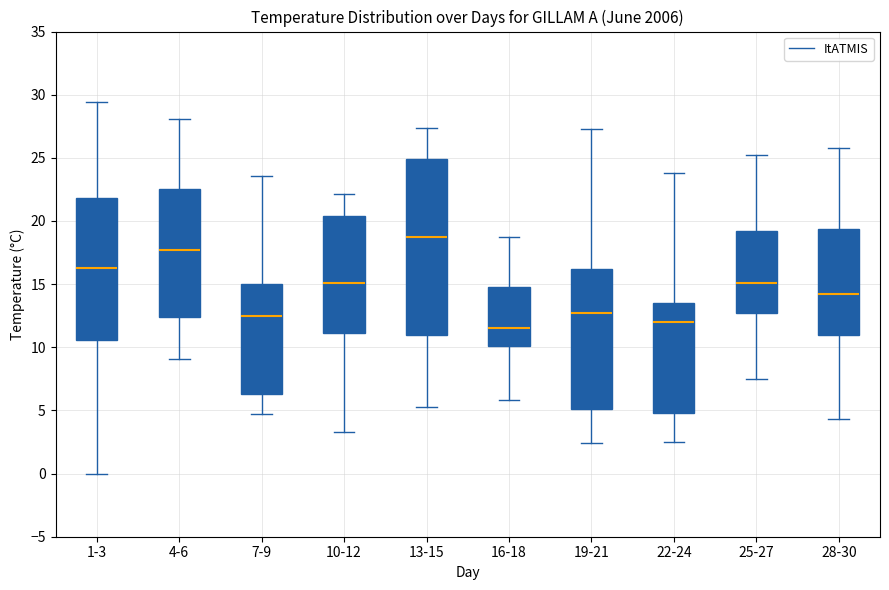

Reading left to right, read every box against the y-axis: the position of its median line, the range the box covers, and the ends of its whiskers. The values are not printed on the chart, so give them approximately, as read against the axis.

1-3: median 16.5, box 10.5 to 22.0, whiskers 0.0 to 29.5
4-6: median 17.5, box 12.5 to 22.5, whiskers 9.0 to 28.0
7-9: median 12.5, box 6.5 to 15.0, whiskers 4.5 to 23.5
10-12: median 15.0, box 11.0 to 20.5, whiskers 3.5 to 22.0
13-15: median 18.5, box 11.0 to 25.0, whiskers 5.5 to 27.5
16-18: median 11.5, box 10.0 to 15.0, whiskers 6.0 to 18.5
19-21: median 12.5, box 5.0 to 16.0, whiskers 2.5 to 27.5
22-24: median 12.0, box 5.0 to 13.5, whiskers 2.5 to 24.0
25-27: median 15.0, box 12.5 to 19.0, whiskers 7.5 to 25.0
28-30: median 14.0, box 11.0 to 19.5, whiskers 4.5 to 26.0